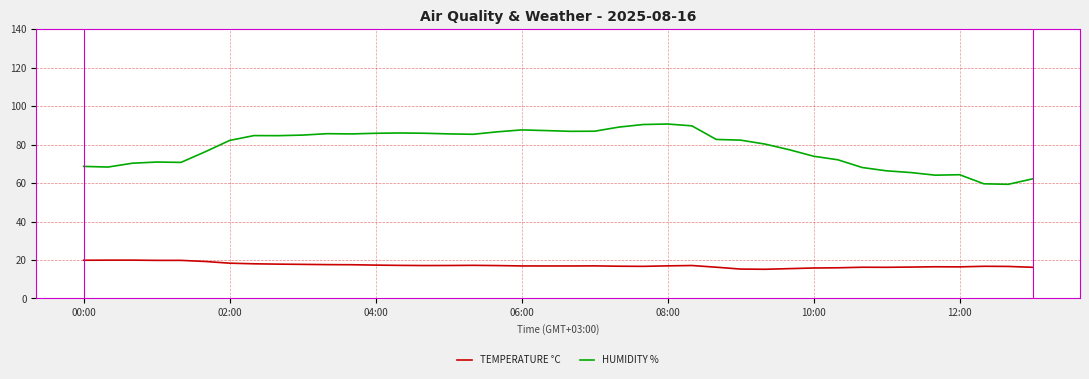

Which series has the largest range (max minus min)?

HUMIDITY %